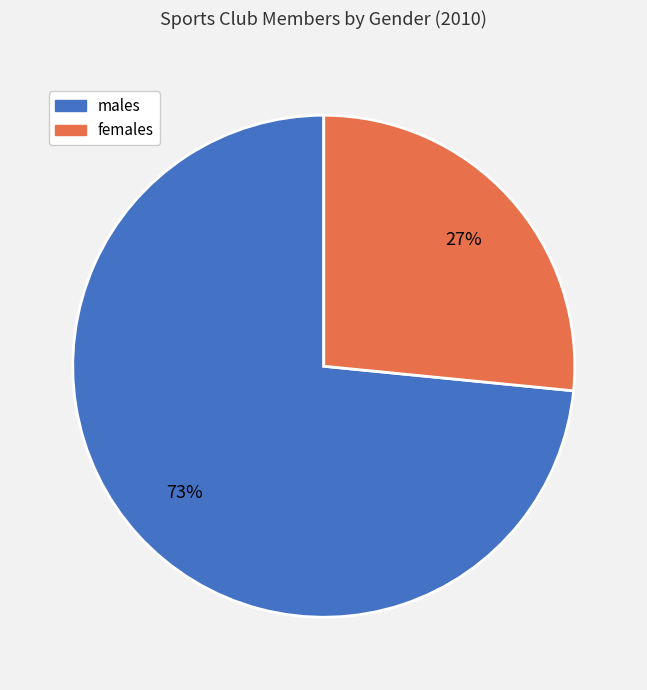

To the nearest percent, what percentage of the pie is males?

73%